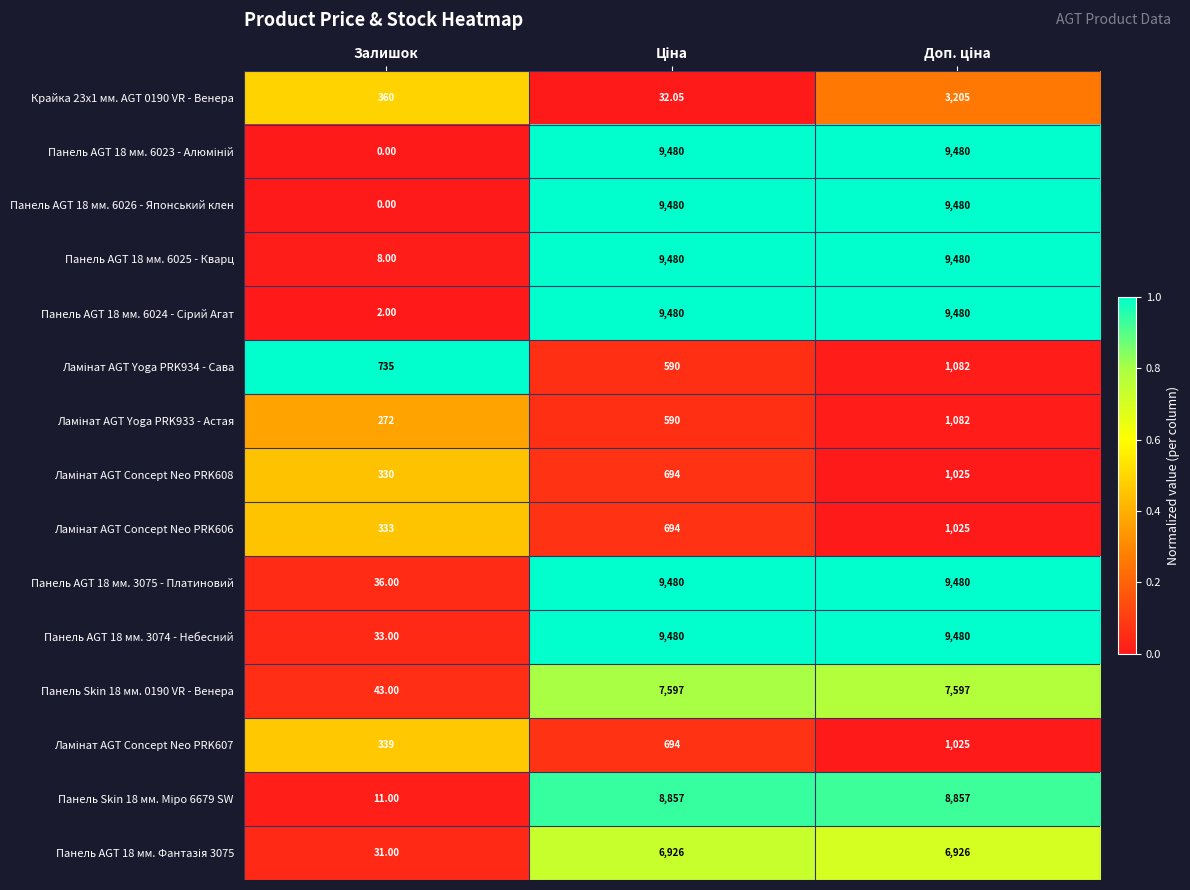

Which category has the lowest value across all series?

Залишок